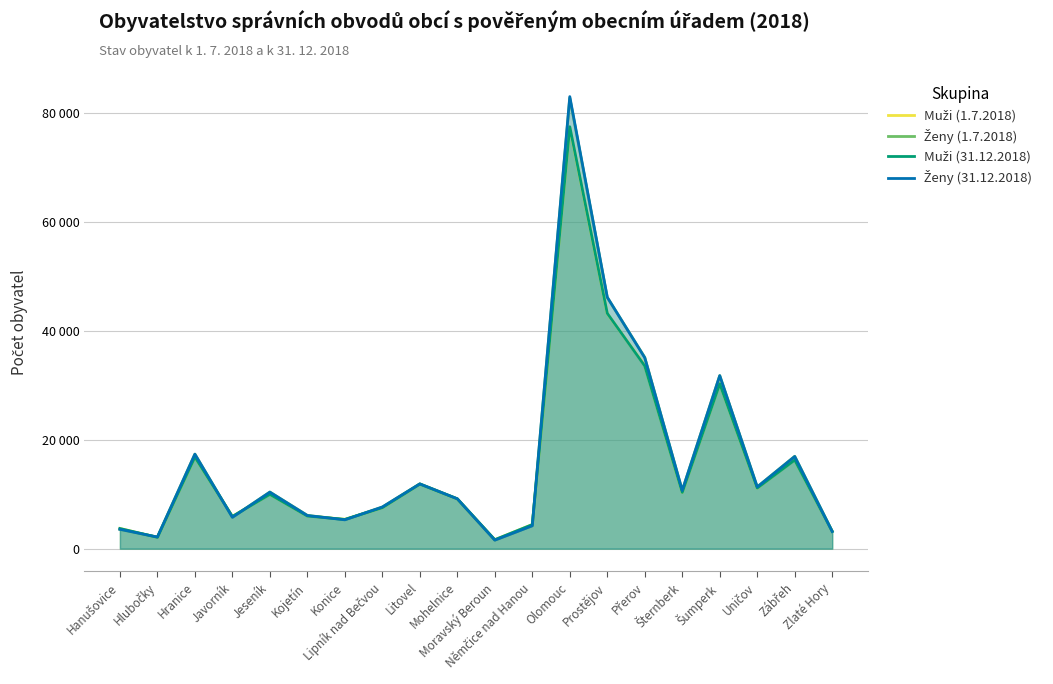

In Muži (1.7.2018), how many points are lower than both neighbors (excluding endpoints)?

6